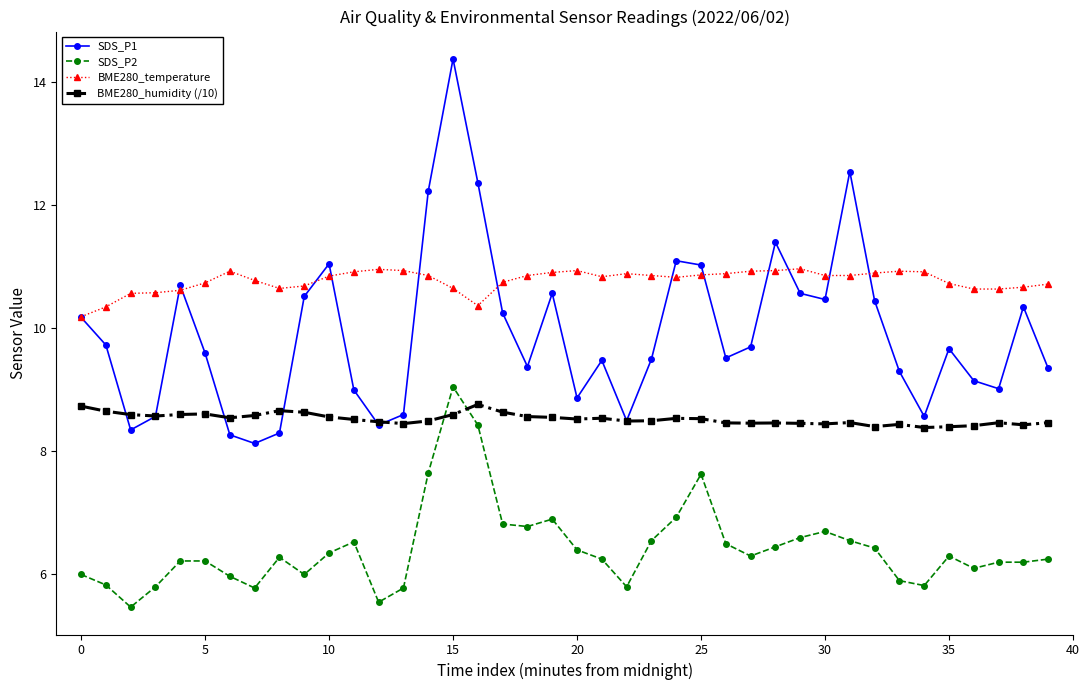

True or false: BME280_temperature and SDS_P2 cross at least once.

False